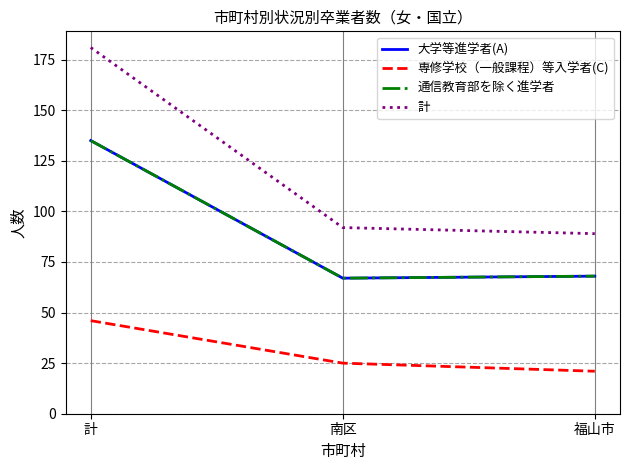

Does the chart have visible grid lines?

Yes